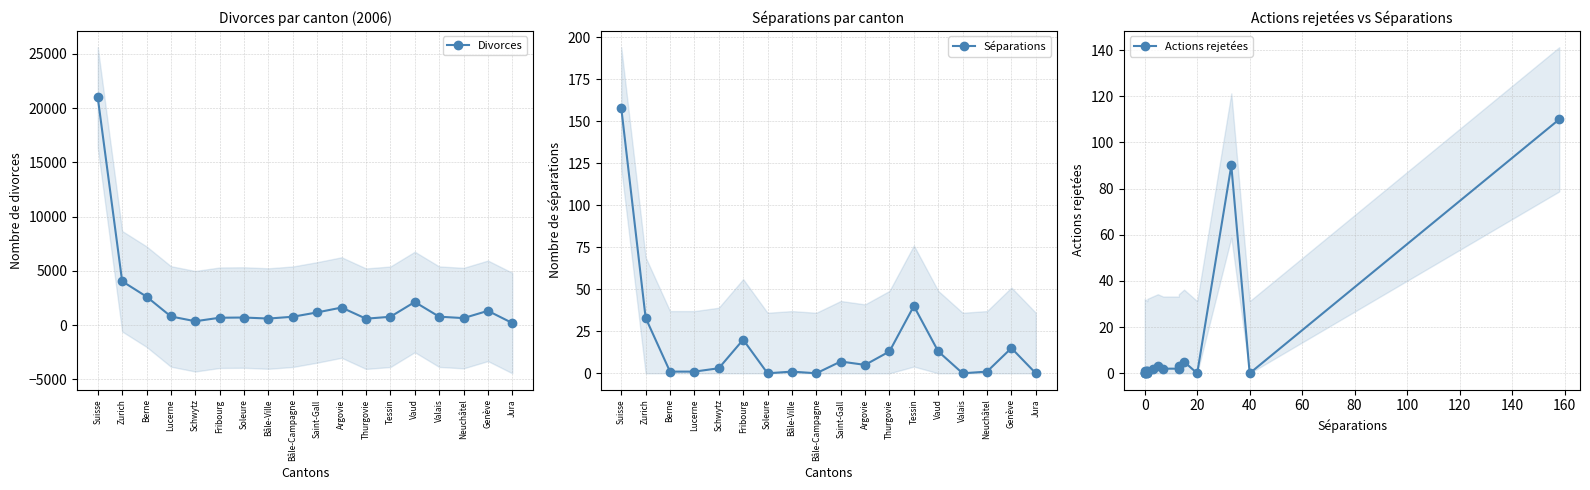

Where is Divorces nearest to the value 10583?

Zurich